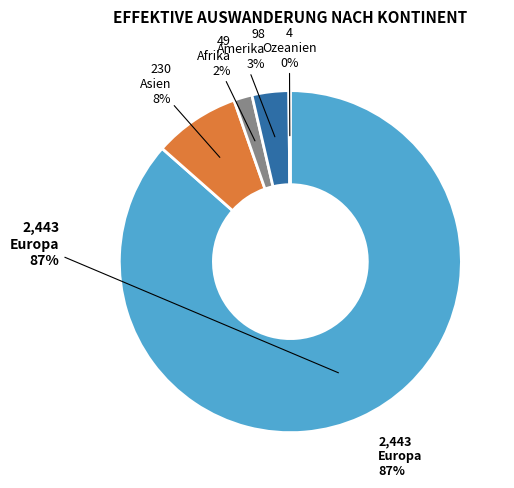

Count the number of slices in the pie.

5